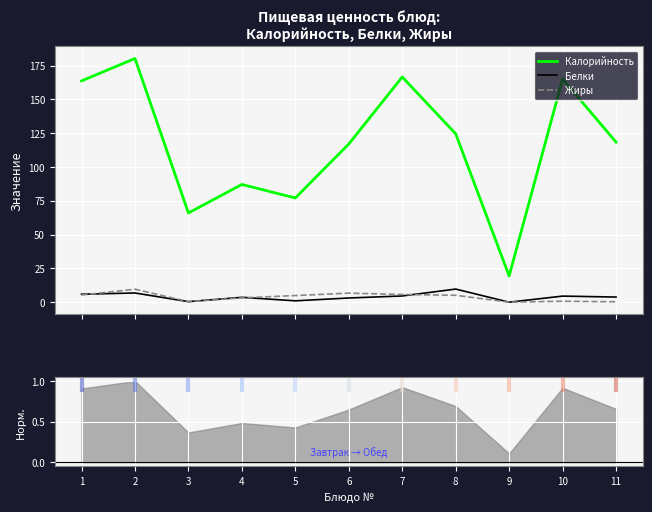

Which series has the largest total across all categories?

Калорийность